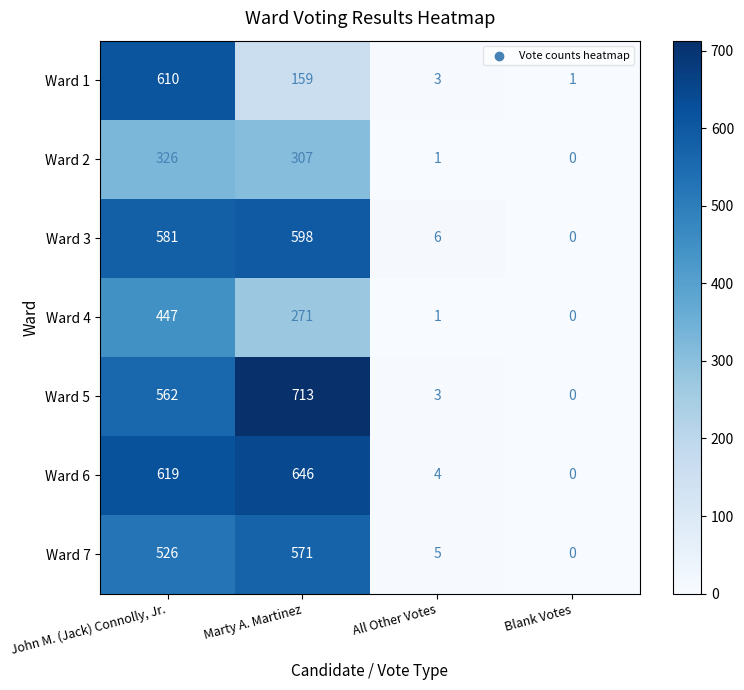

Rank the categories by Ward 7 value from lowest to highest.

Blank Votes, All Other Votes, John M. (Jack) Connolly, Jr., Marty A. Martinez